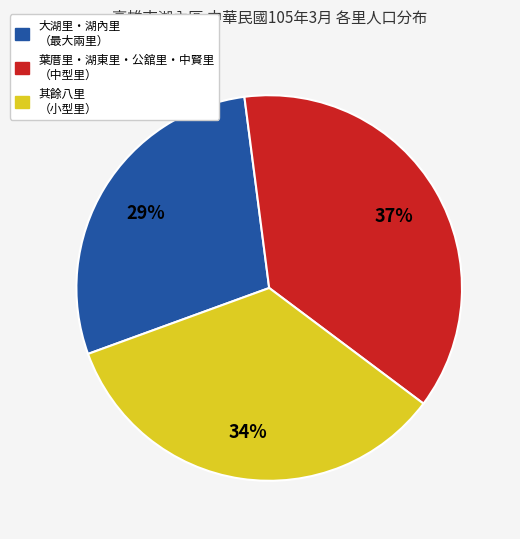

To the nearest percent, what is the average slice percentage?

33%